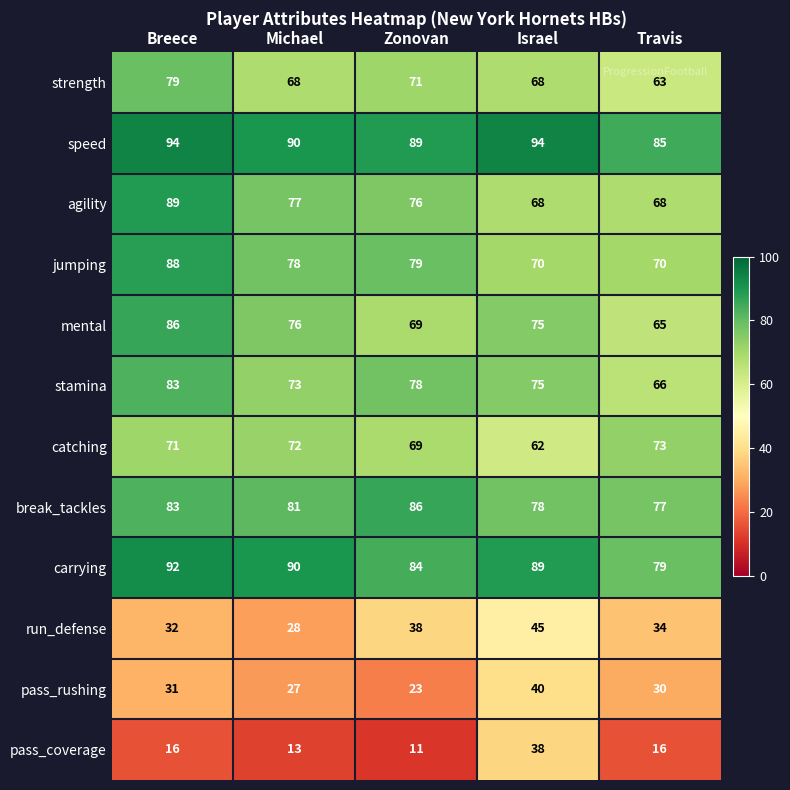

Read the stamina value at Michael.

73